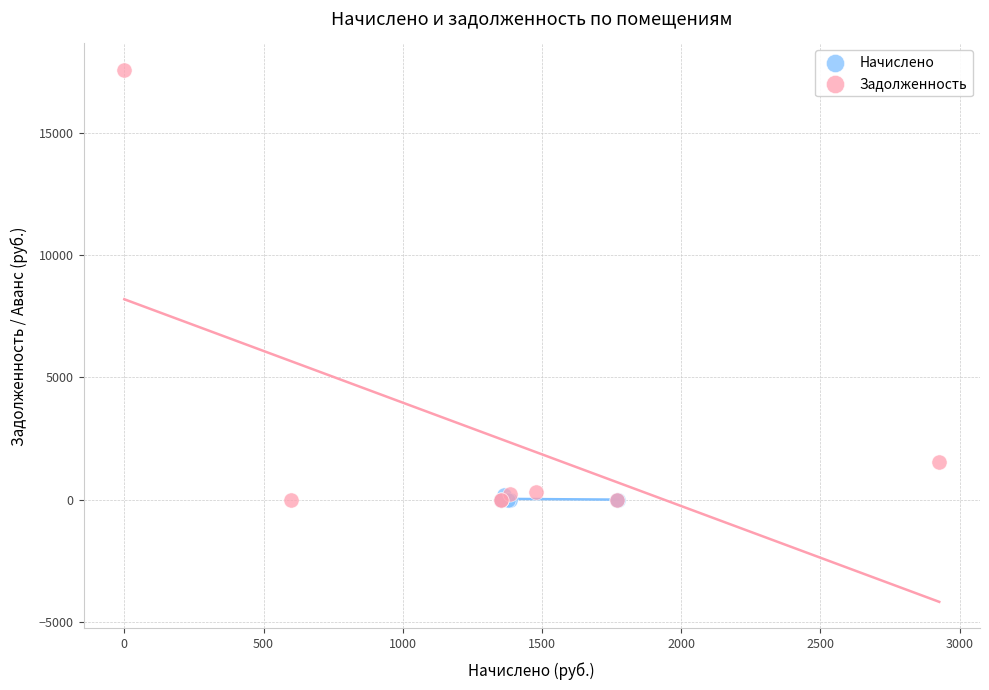

Which series has the widest spread of Y values?

Задолженность